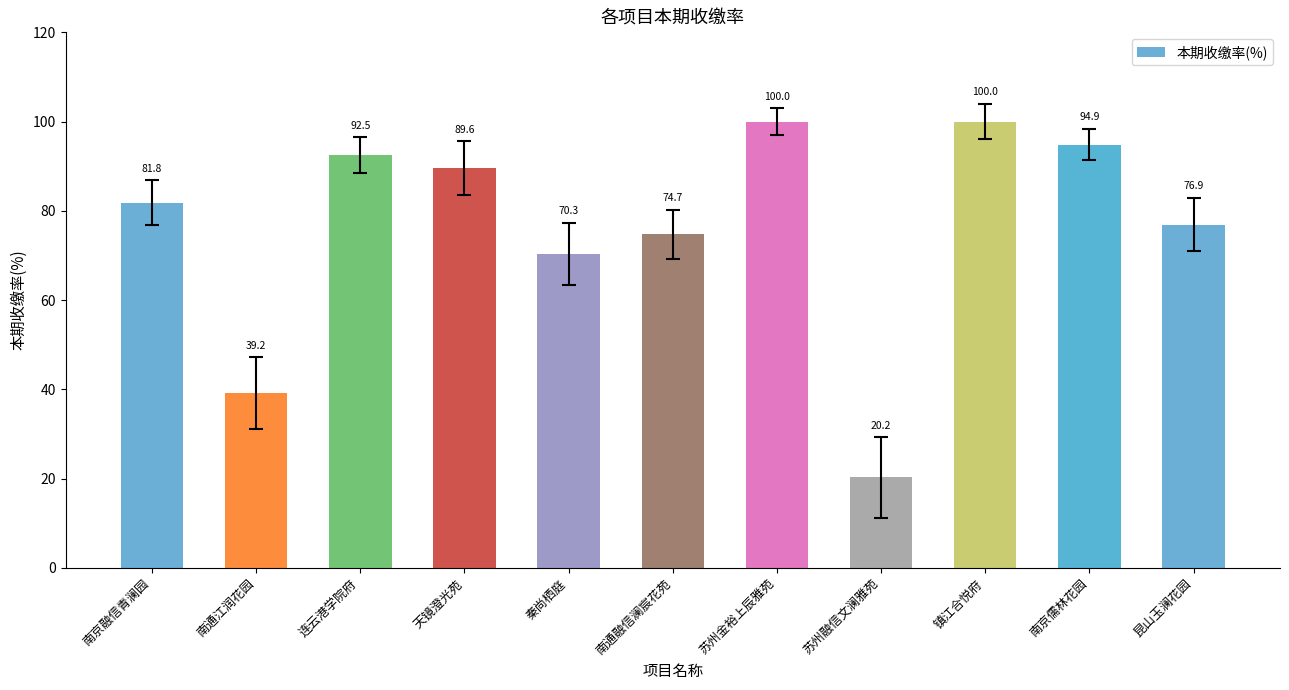

What position from the left is 连云港学院府?

3